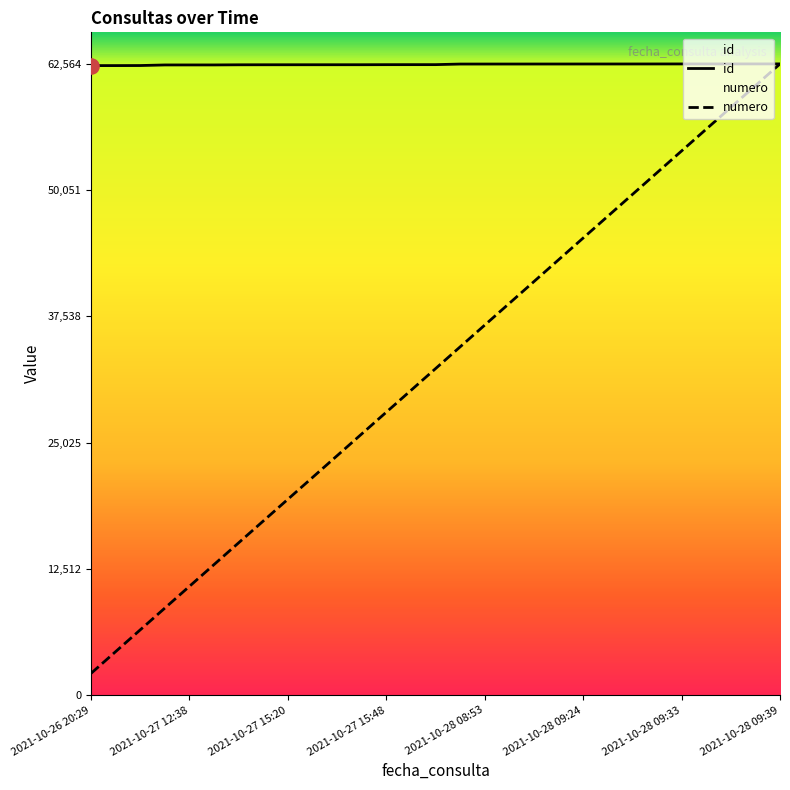

Is the value of numero at 2021-10-28 08:54 greater than the value of id at 2021-10-27 15:20?

No